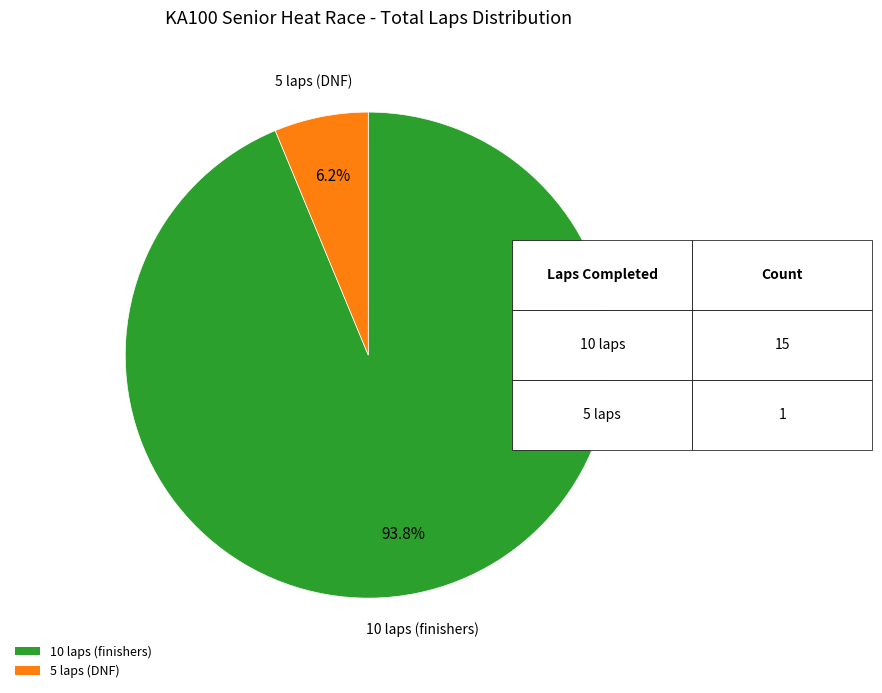

Is the sum of 10 laps (finishers) and 5 laps (DNF) greater than half?

Yes